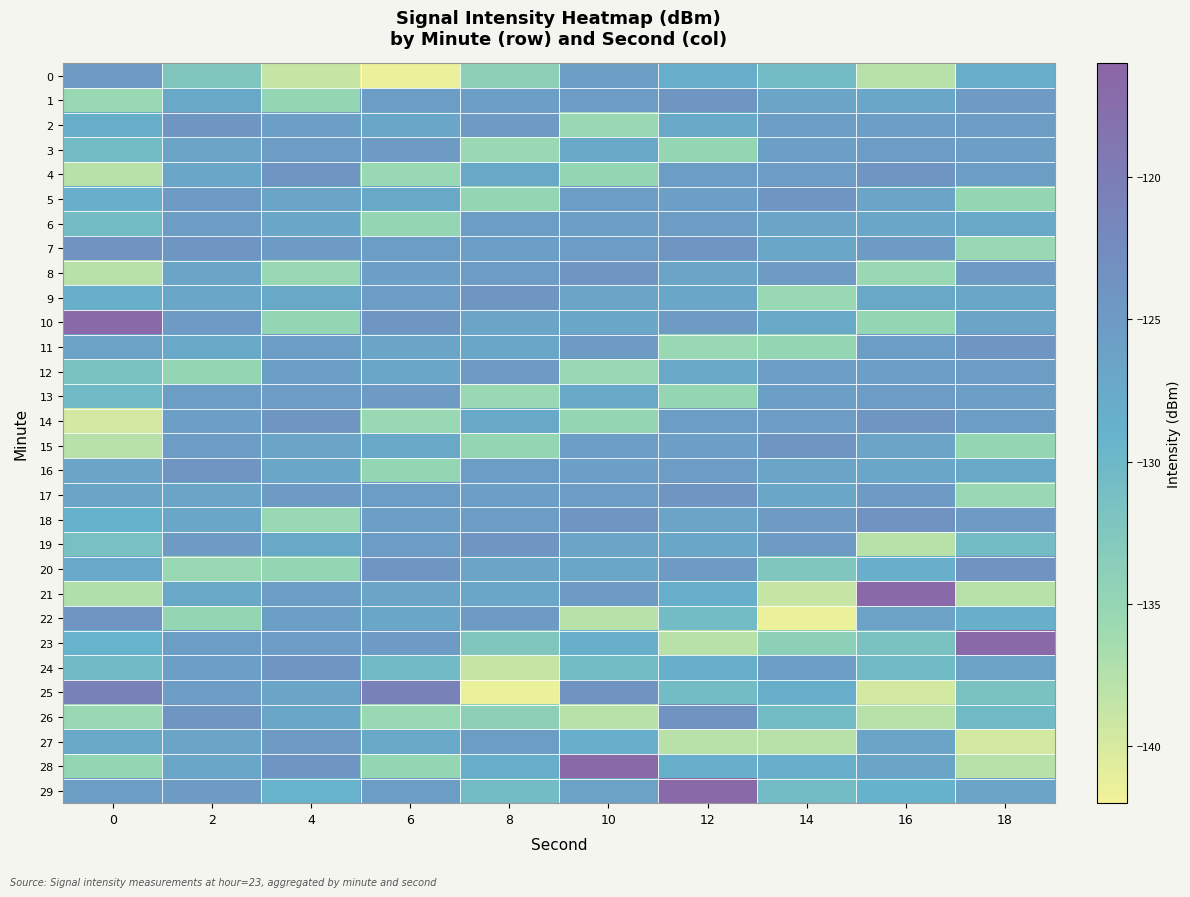

Between 8 and 18, which is larger?

18